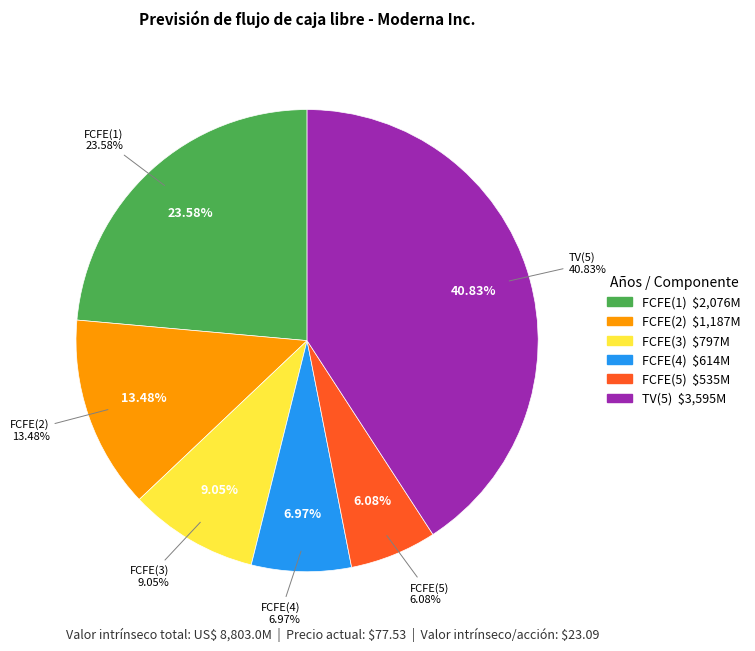

The FCFE(5) slice represents 6% of the pie. True or false?

True